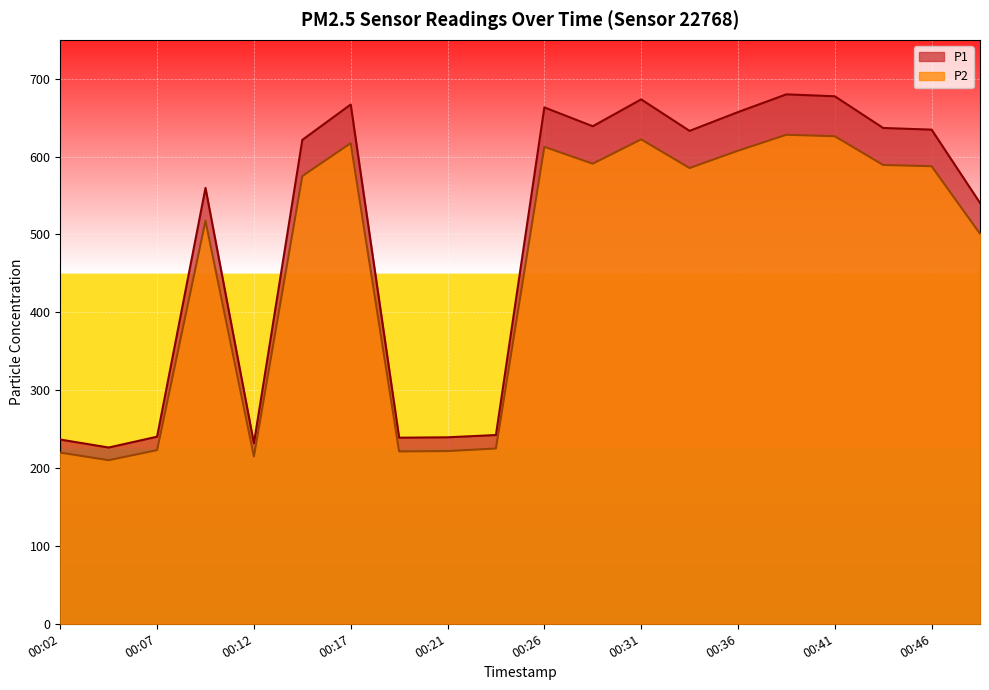

What are all the series names shown in the legend?

P1, P2